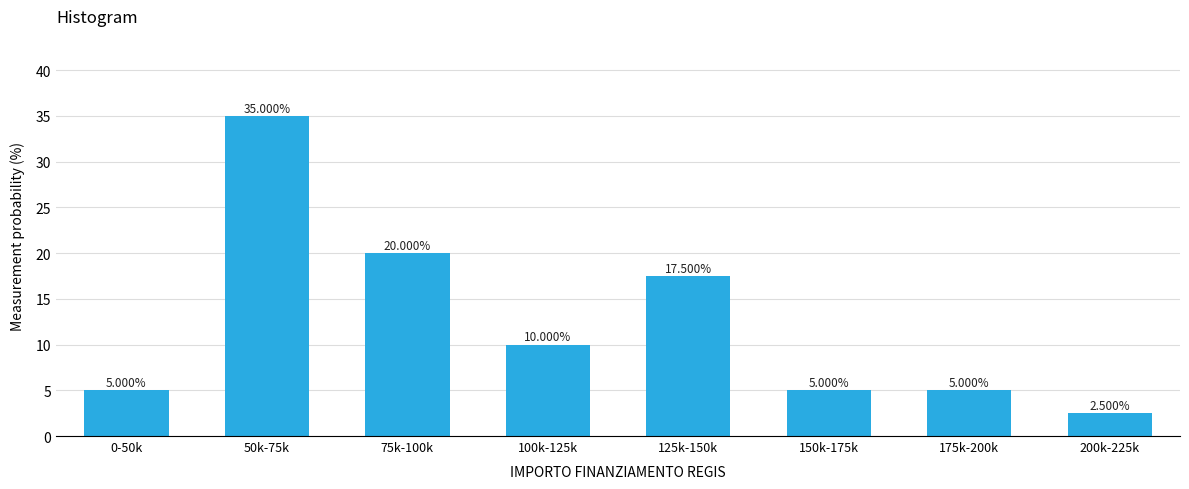

What is the sum of all values?

100.0